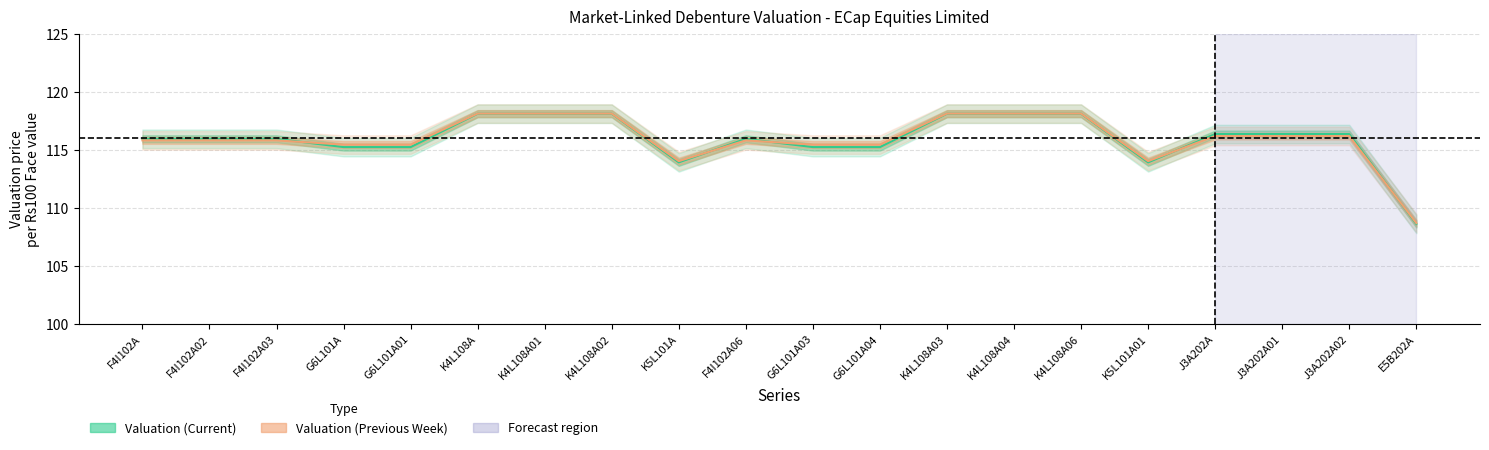

What position from the right is F4I102A03?

18